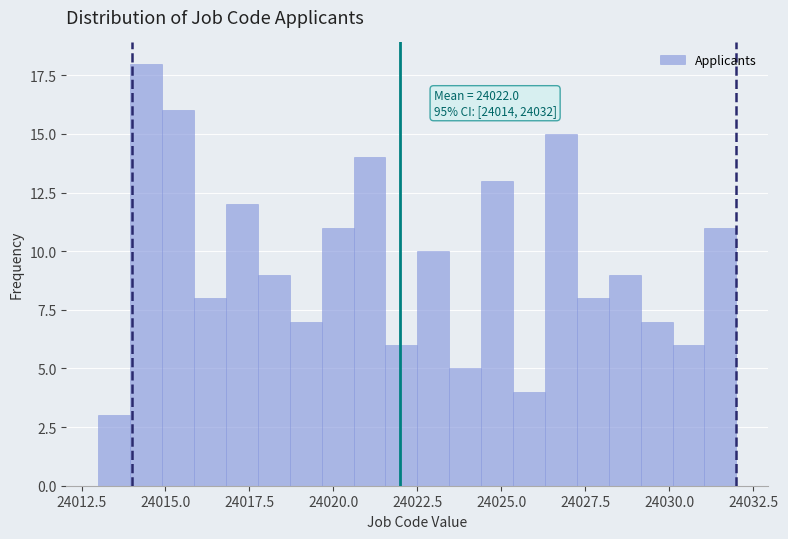

Read against the x-axis, roughly where is the centre of the tallest bar?

24014.5